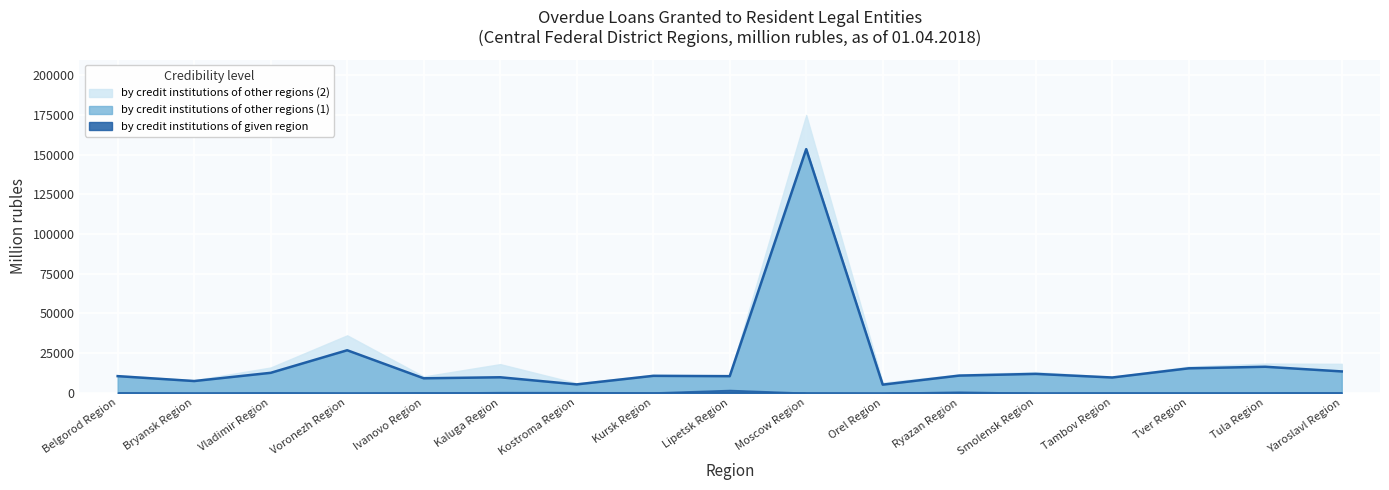

Which series has the largest total across all categories?

by credit institutions of other regions (2)